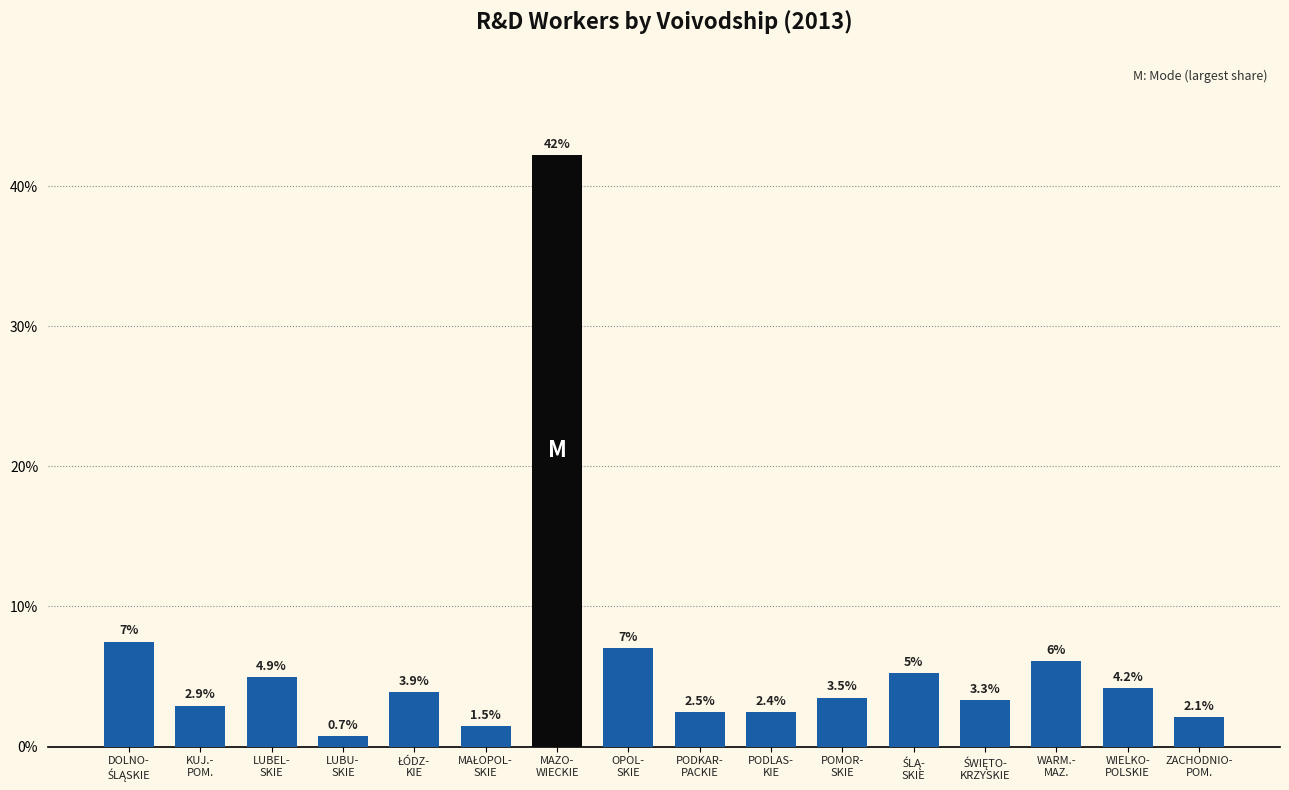

What is the minimum value shown in the chart?

0.7